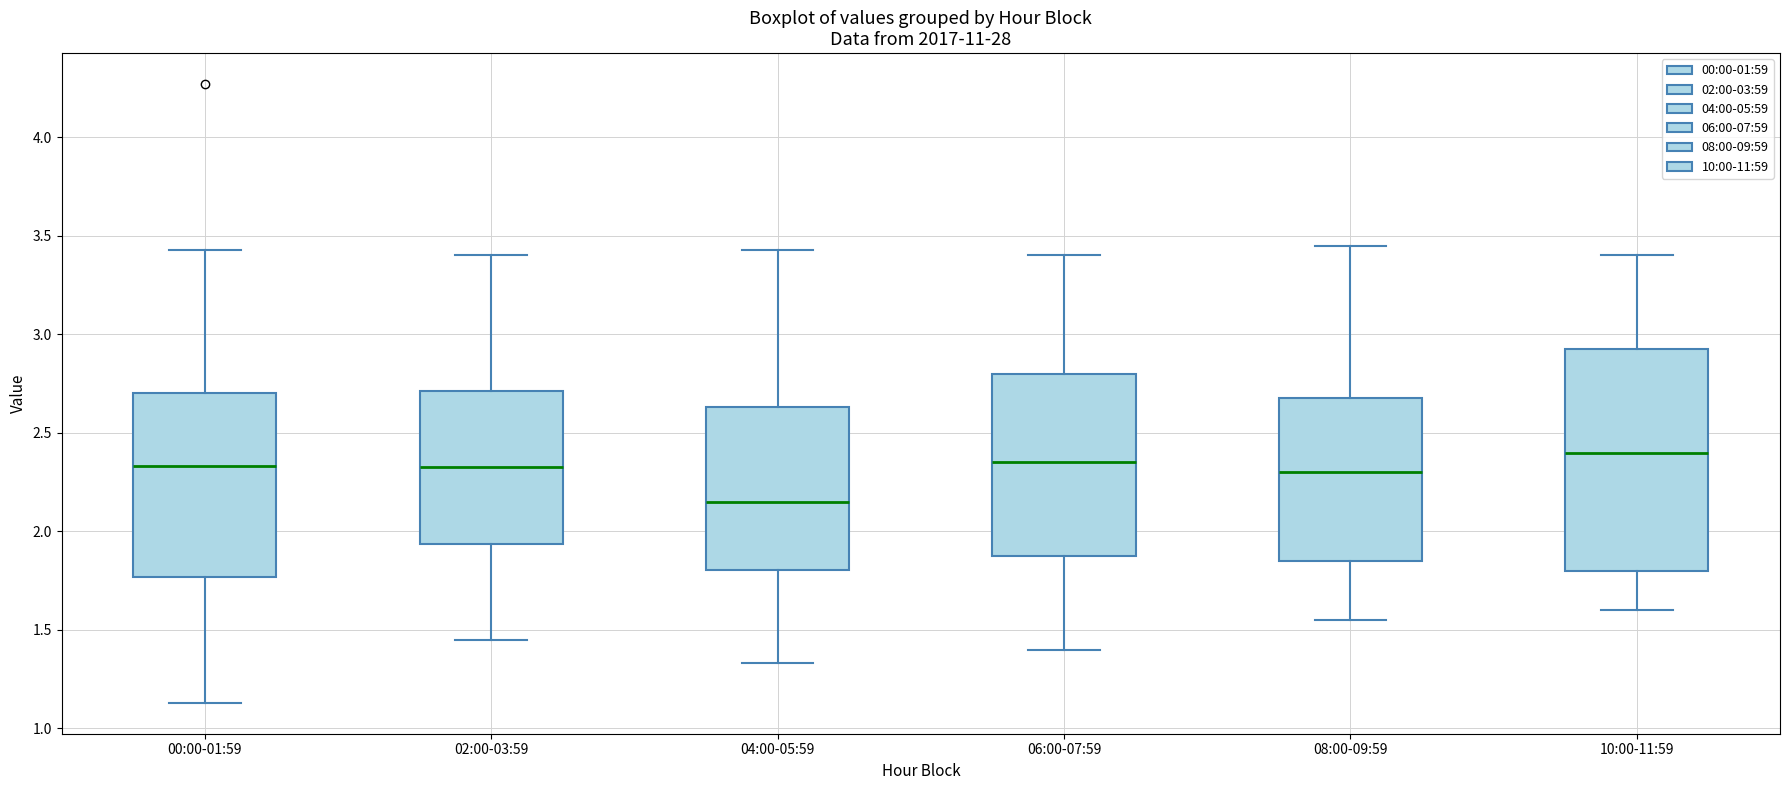

Reading left to right, read every box against the y-axis: the position of its median line, the range the box covers, and the ends of its whiskers. The values are not printed on the chart, so give them approximately, as read against the axis.

00:00-01:59: median 2.35, box 1.75 to 2.70, whiskers 1.15 to 3.45
02:00-03:59: median 2.35, box 1.95 to 2.70, whiskers 1.45 to 3.40
04:00-05:59: median 2.15, box 1.80 to 2.65, whiskers 1.35 to 3.45
06:00-07:59: median 2.35, box 1.90 to 2.80, whiskers 1.40 to 3.40
08:00-09:59: median 2.30, box 1.85 to 2.70, whiskers 1.55 to 3.45
10:00-11:59: median 2.40, box 1.80 to 2.95, whiskers 1.60 to 3.40